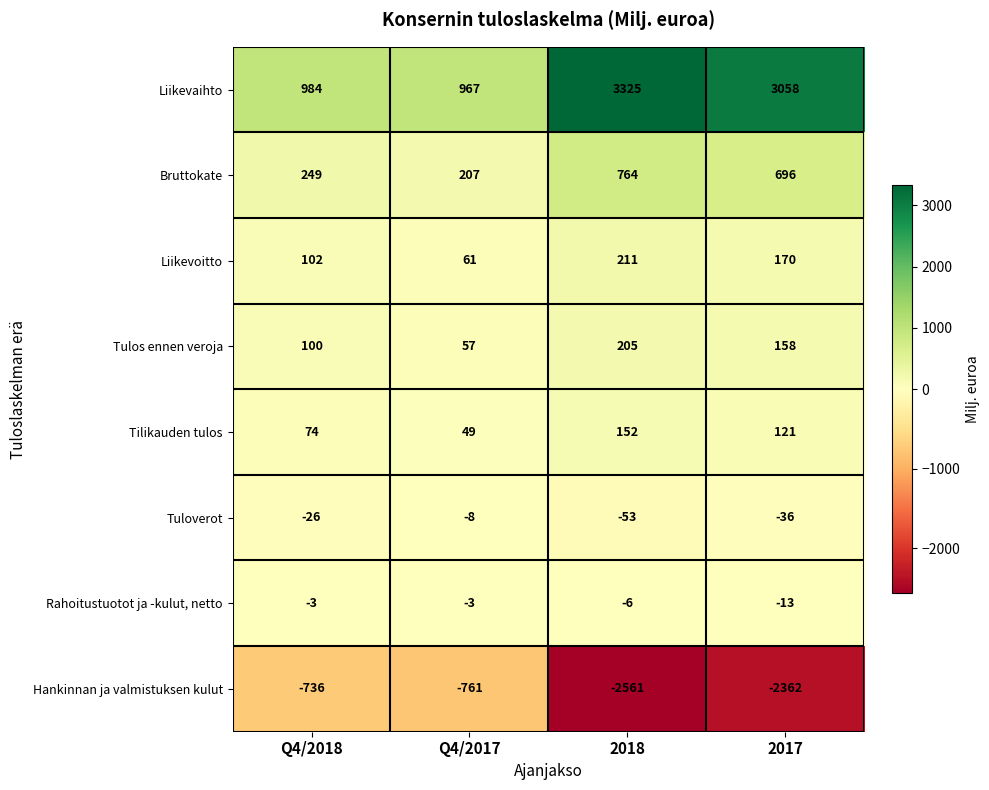

What is the total value across all series at 2018?

2037